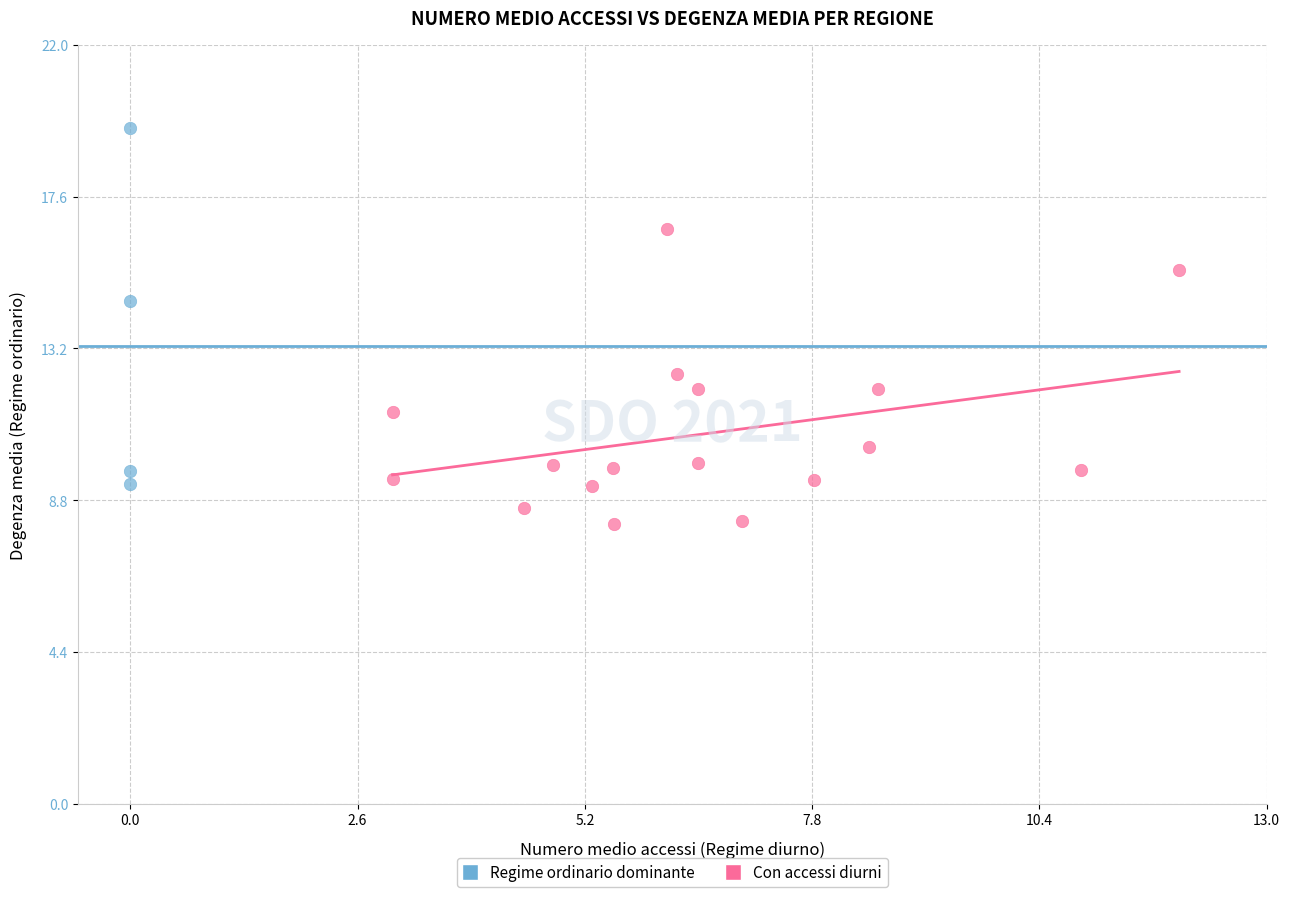

Which series has the widest spread of Y values?

Regime ordinario dominante